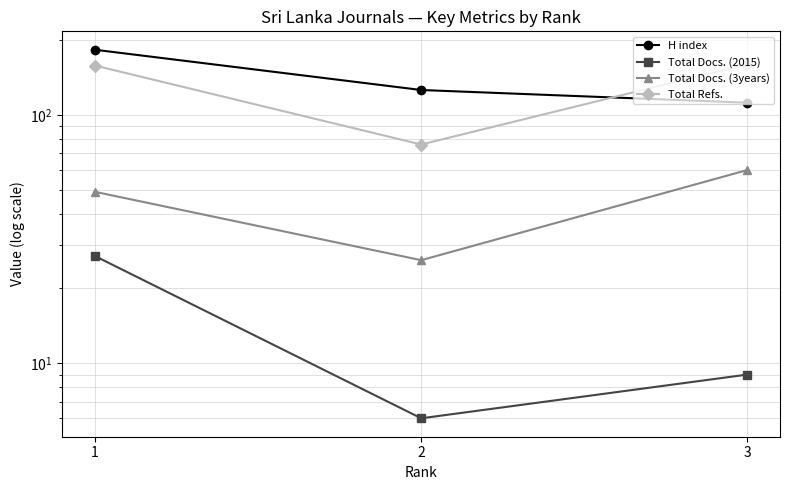

Where is Total Refs. nearest to the value 118?

1